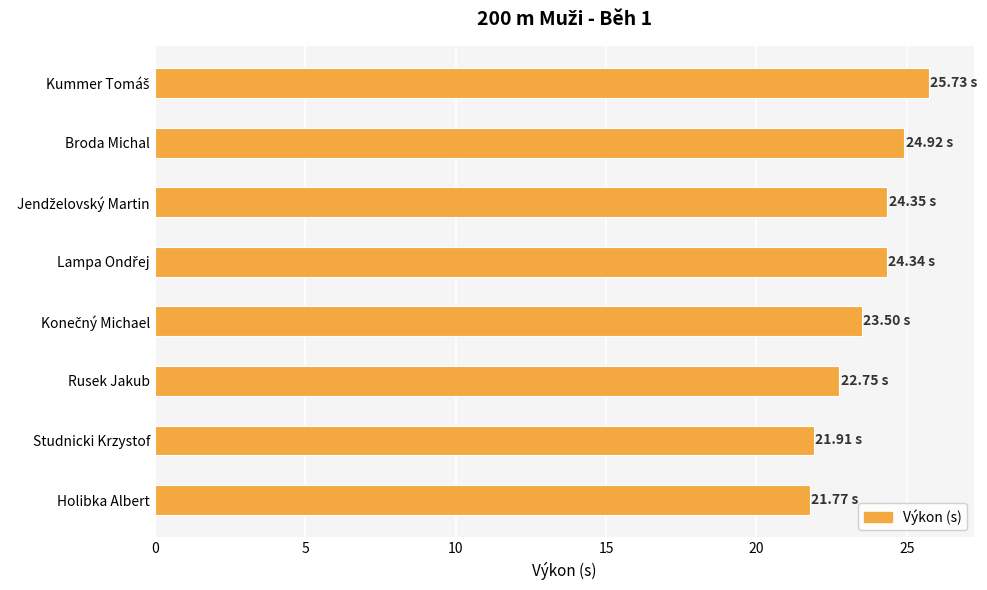

What is the difference between the maximum and minimum values?

4.0